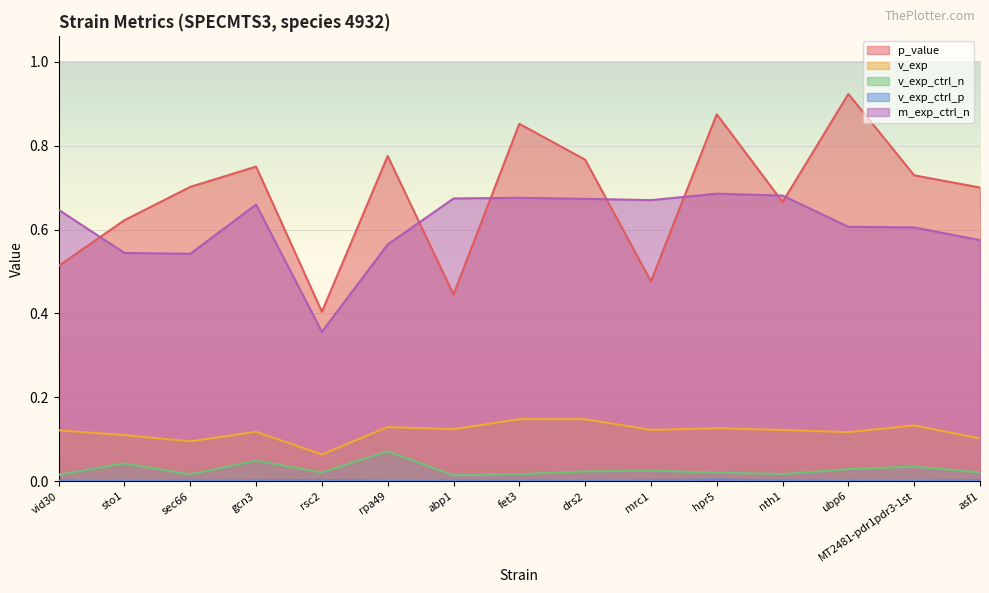

What is the label of the 14th point from the right?

sto1